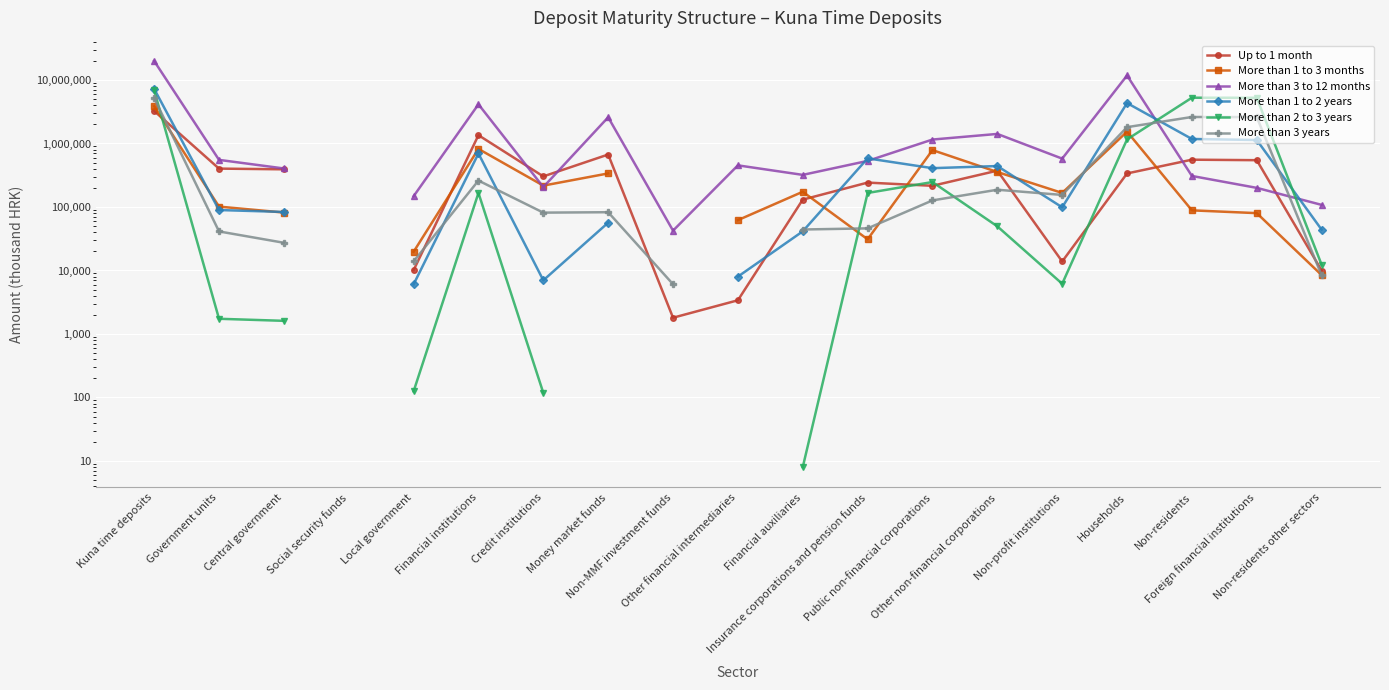

What is the difference between the Up to 1 month values at Non-MMF investment funds and Non-residents other sectors?

8187.0